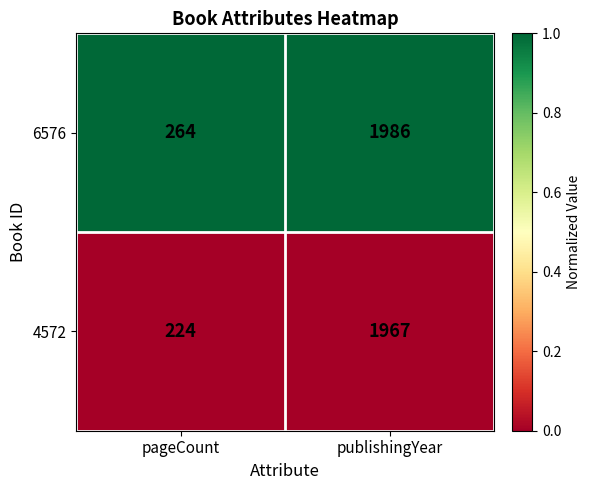

Reading right to left, list all the values displayed in this chart.

6576: 1986	264
4572: 1967	224